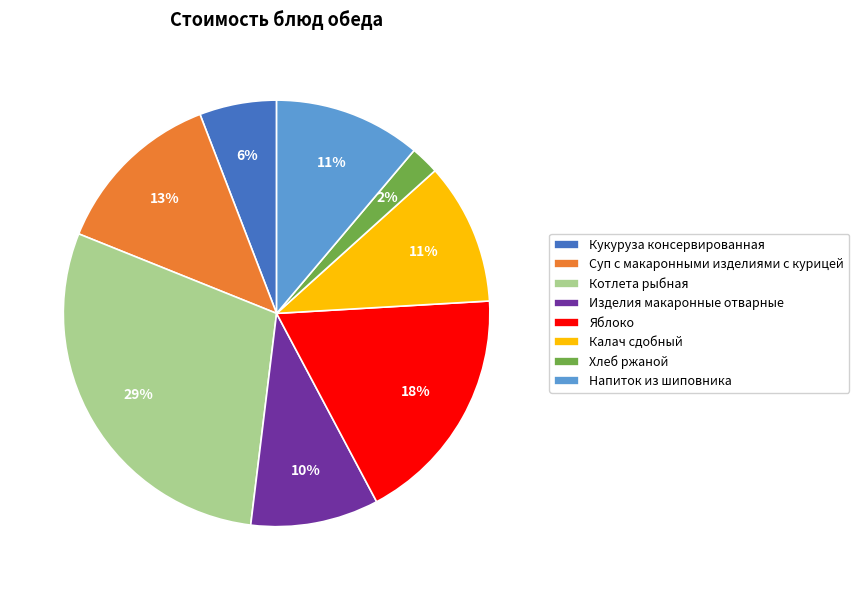

Is there a majority slice in this chart?

No